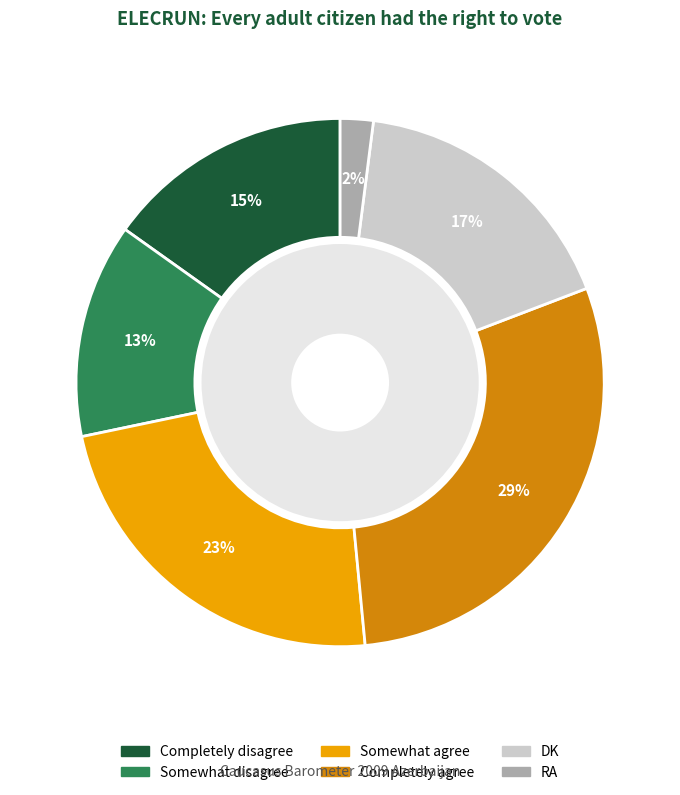

Do DK and RA together represent more than half of the pie?

No